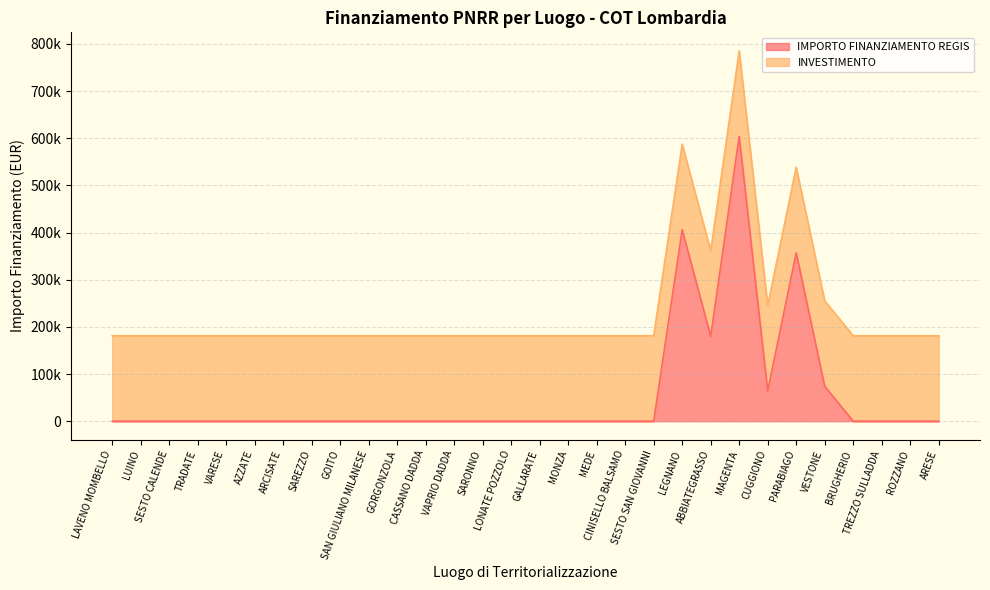

What is the greatest value displayed?

603970.3